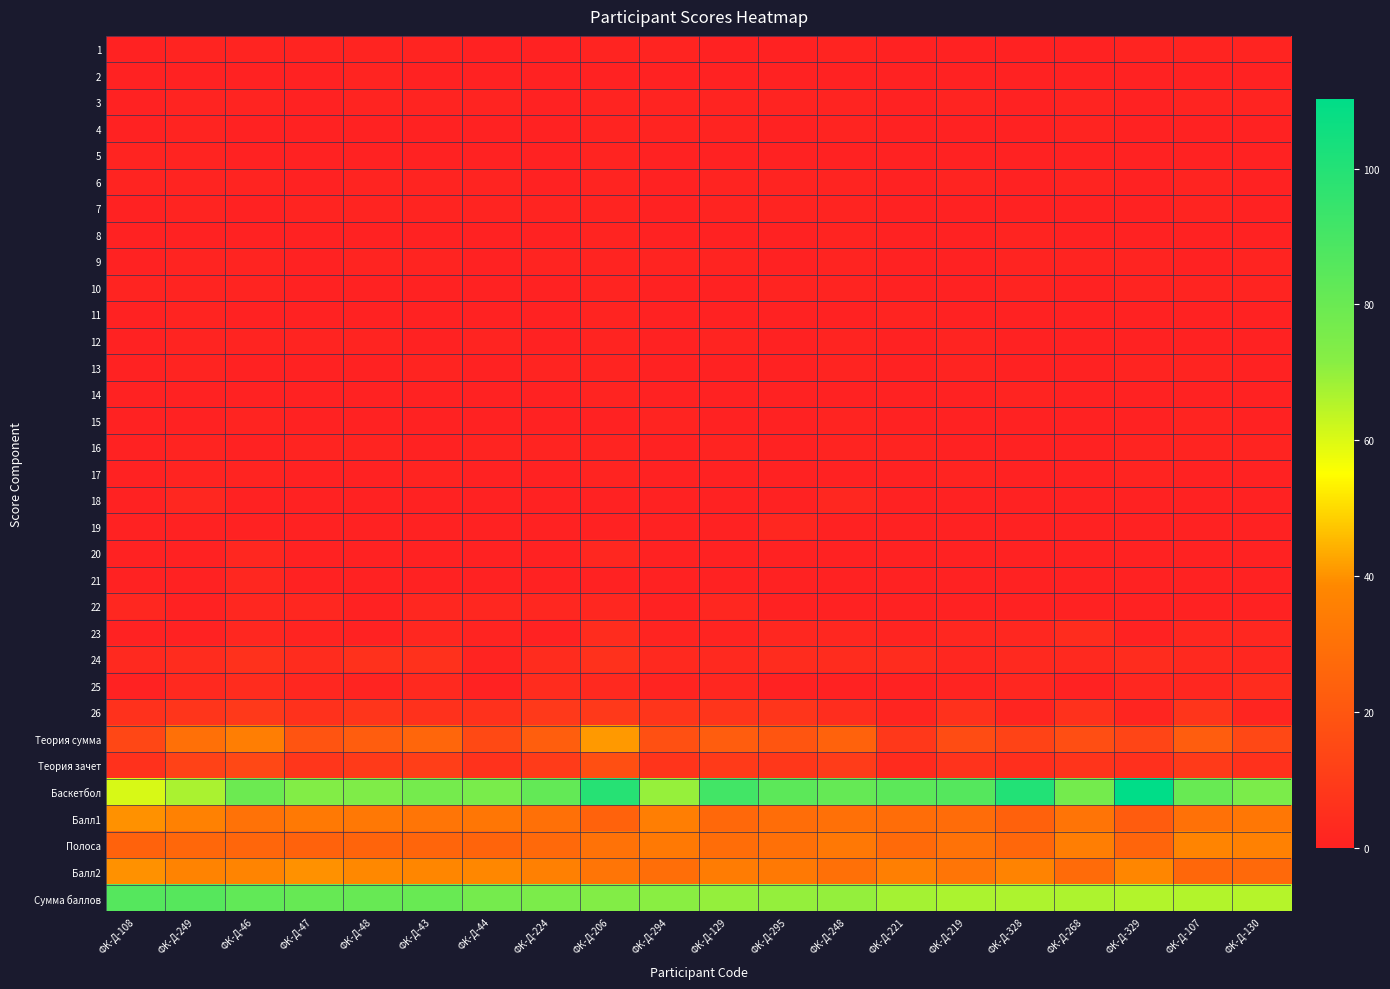

At how many categories does at least one series exceed 22?

20